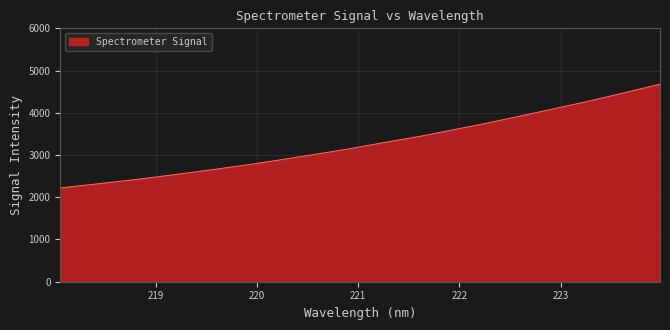

What is the minimum value shown in the chart?

2221.7